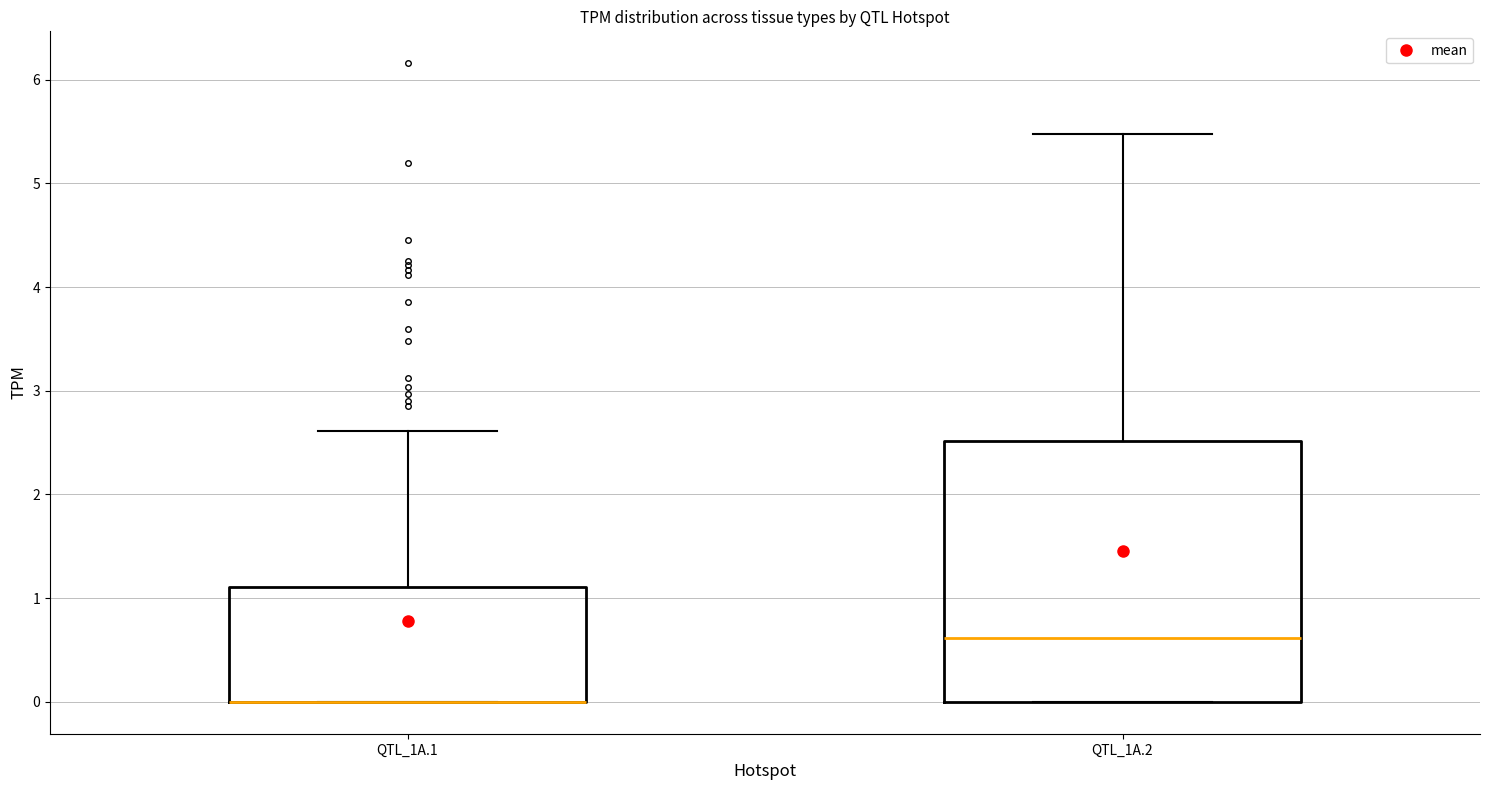

Which box is the tallest, from its lower edge to its upper edge?

QTL_1A.2